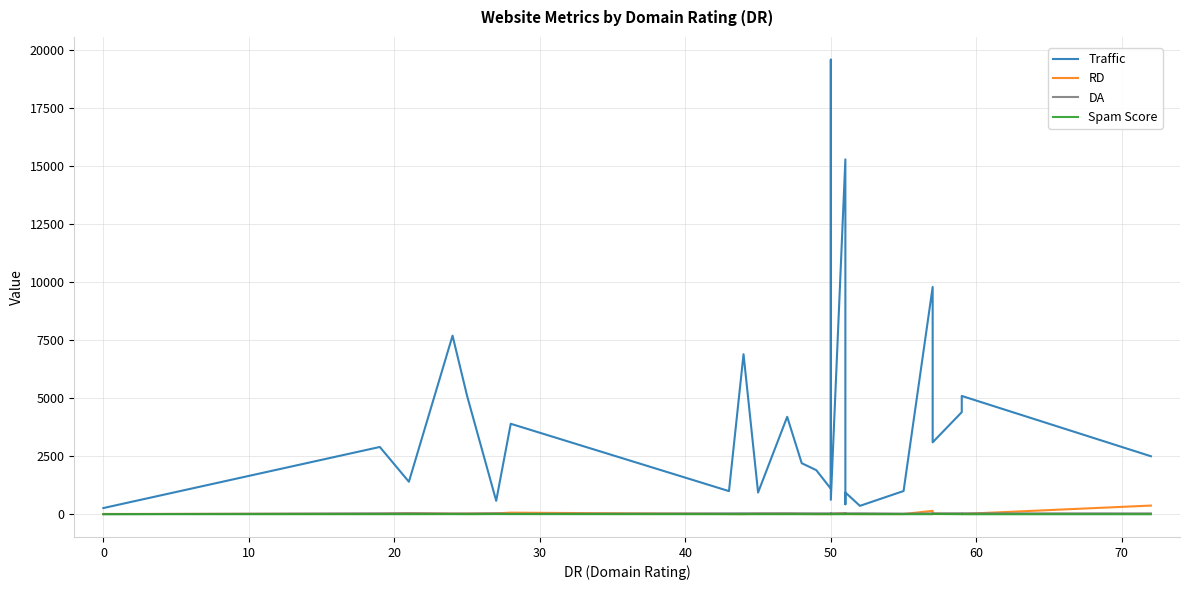

What is the value of the RD point at the 17th from the left?

19